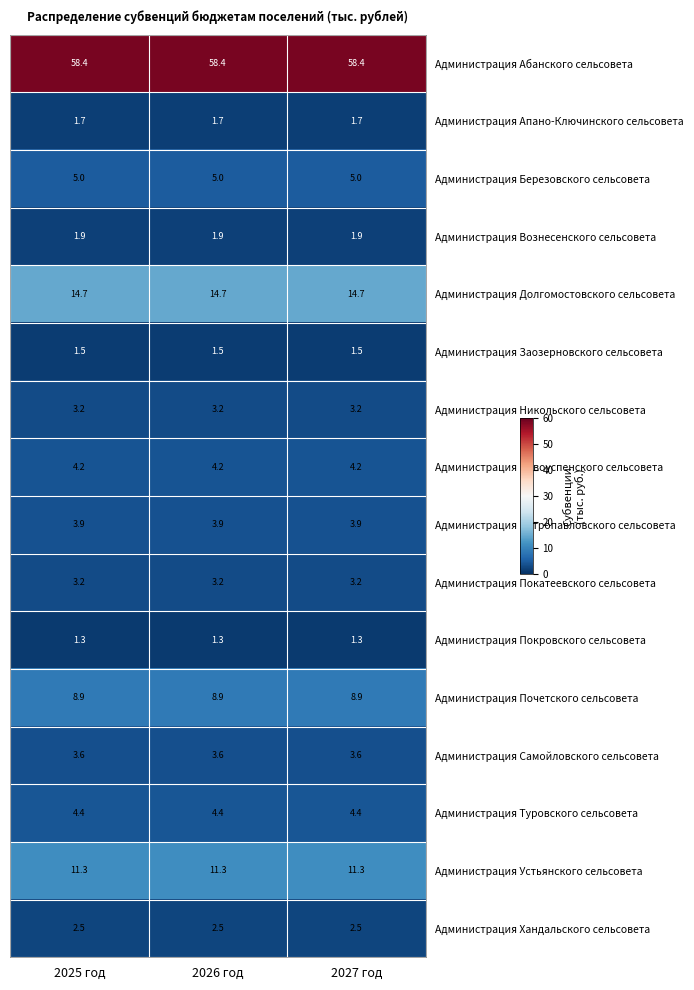

How many distinct data groups are displayed?

16